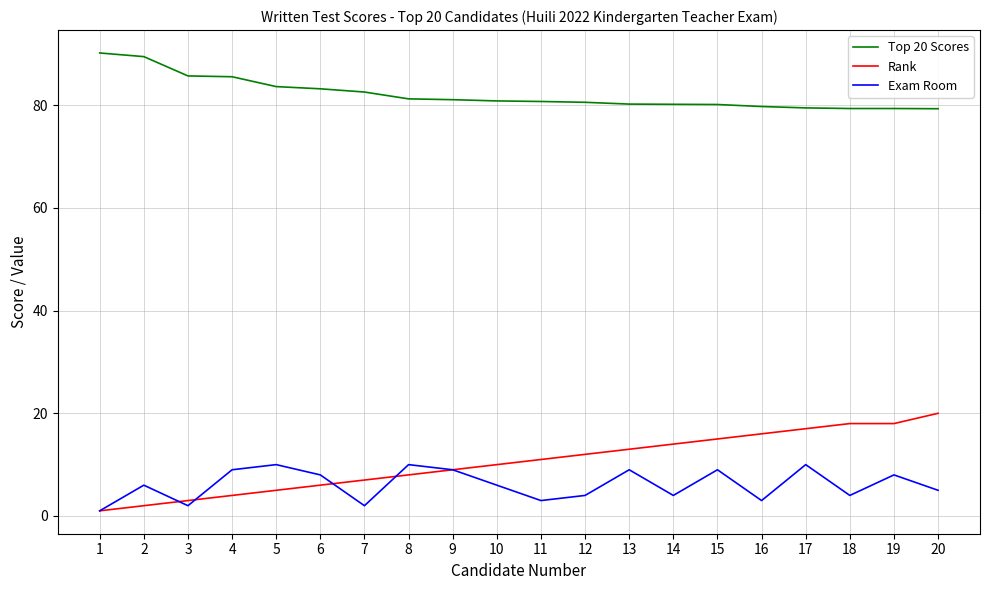

Which series has the largest range (max minus min)?

Rank